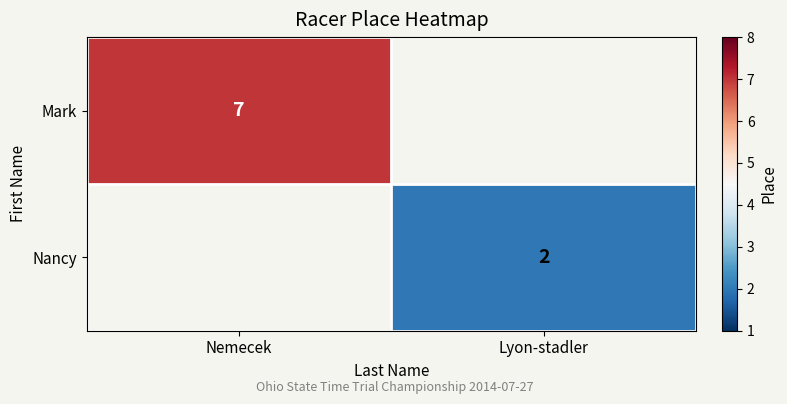

Which series has the widest spread of values?

Mark